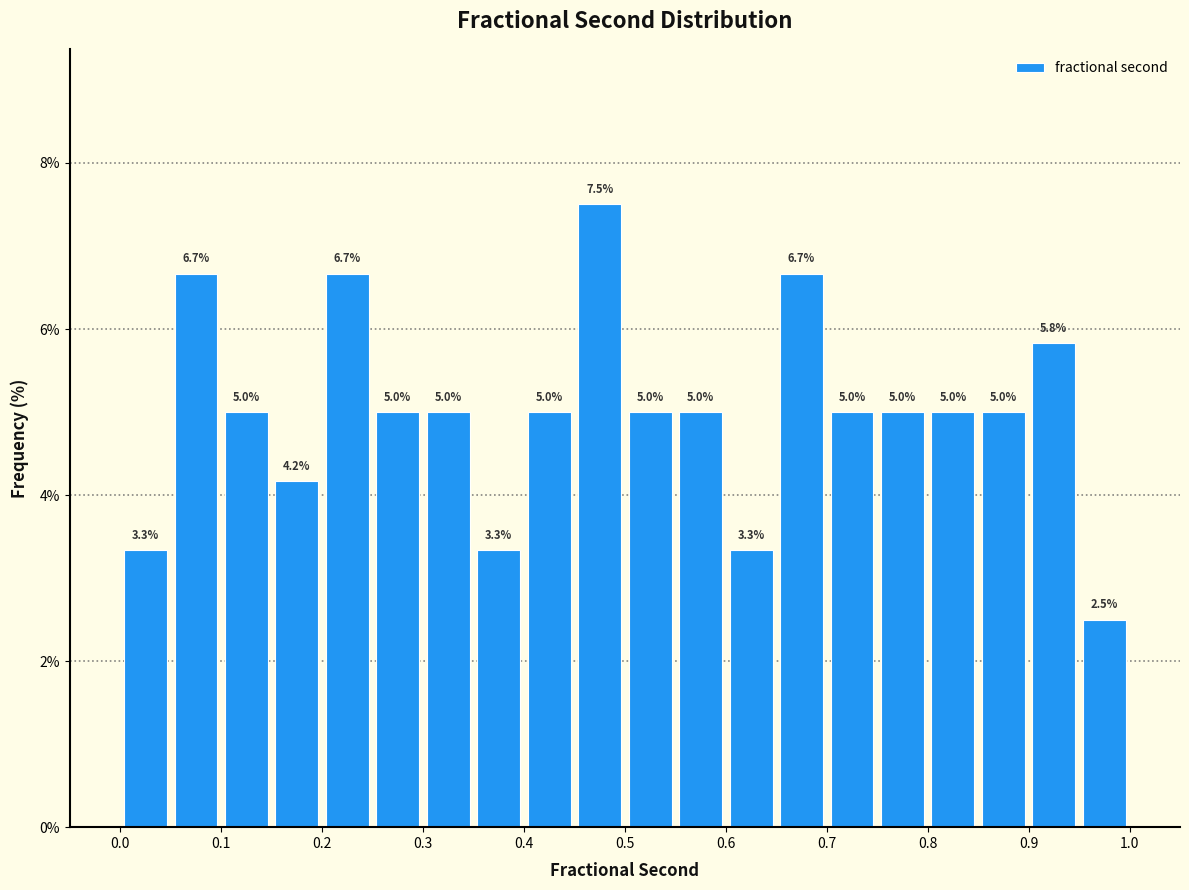

Reading left to right, list every bar in this chart as the range it spans on the x-axis followed by its height.

0.00 to 0.05: 3.3
0.05 to 0.10: 6.7
0.10 to 0.15: 5.0
0.15 to 0.20: 4.2
0.20 to 0.25: 6.7
0.25 to 0.30: 5.0
0.30 to 0.35: 5.0
0.35 to 0.40: 3.3
0.40 to 0.45: 5.0
0.45 to 0.50: 7.5
0.50 to 0.55: 5.0
0.55 to 0.60: 5.0
0.60 to 0.65: 3.3
0.65 to 0.70: 6.7
0.70 to 0.75: 5.0
0.75 to 0.80: 5.0
0.80 to 0.85: 5.0
0.85 to 0.90: 5.0
0.90 to 0.95: 5.8
0.95 to 1.00: 2.5